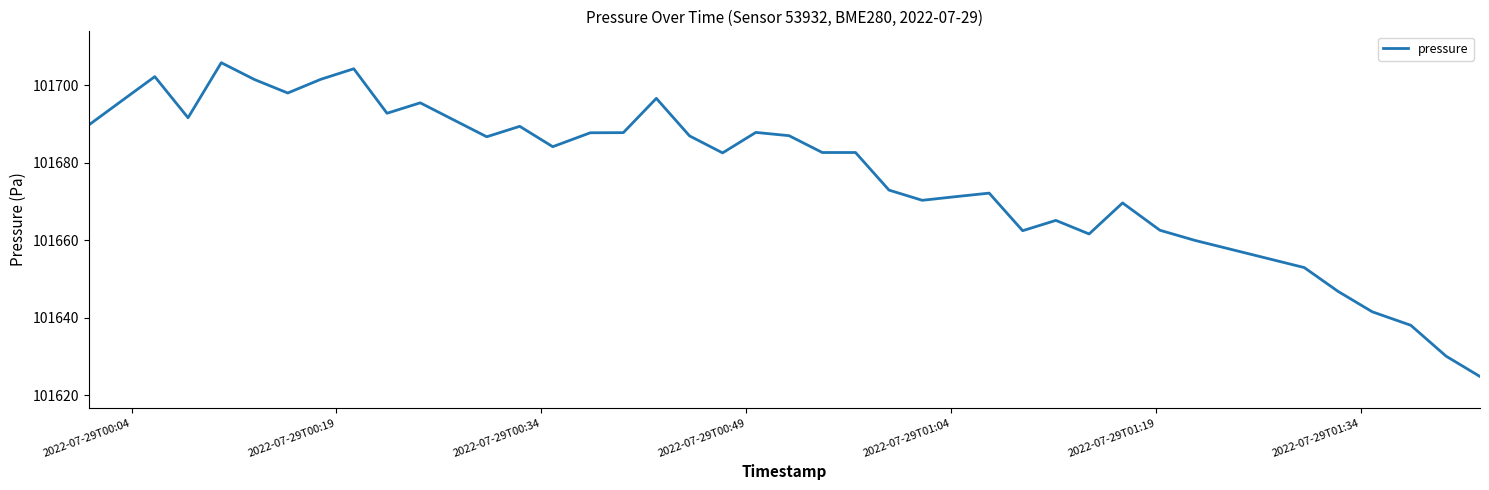

How many distinct data groups are displayed?

1